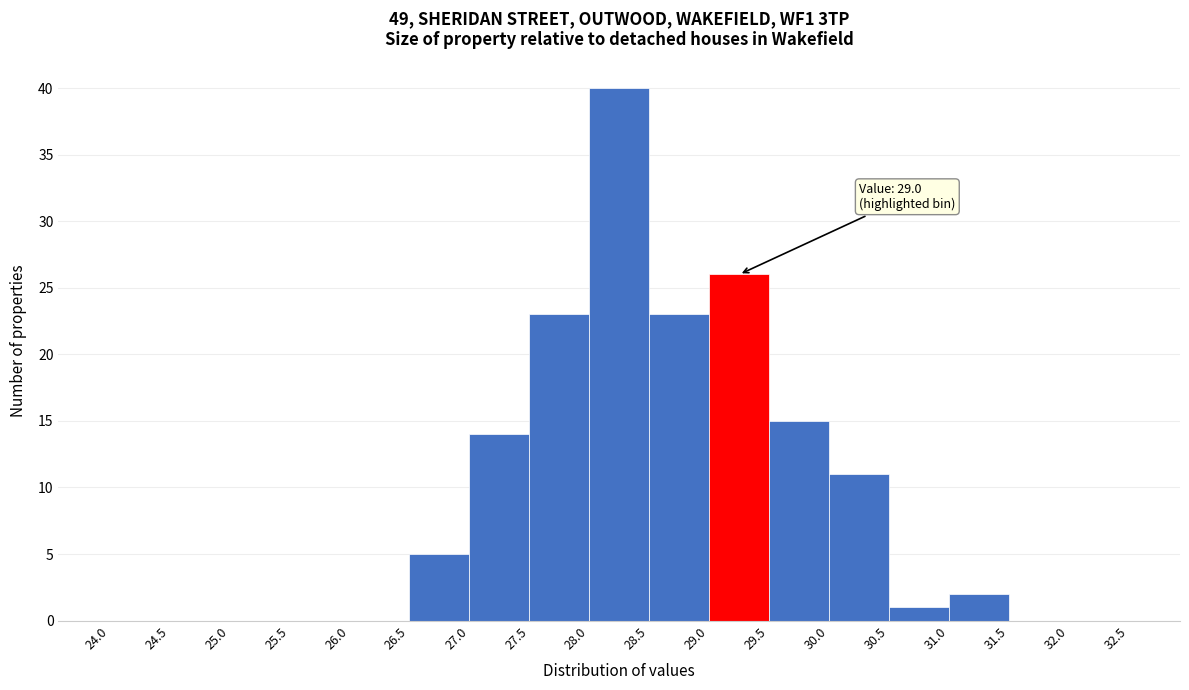

Over which range of the x-axis is the bar tallest?

28.0 to 28.5